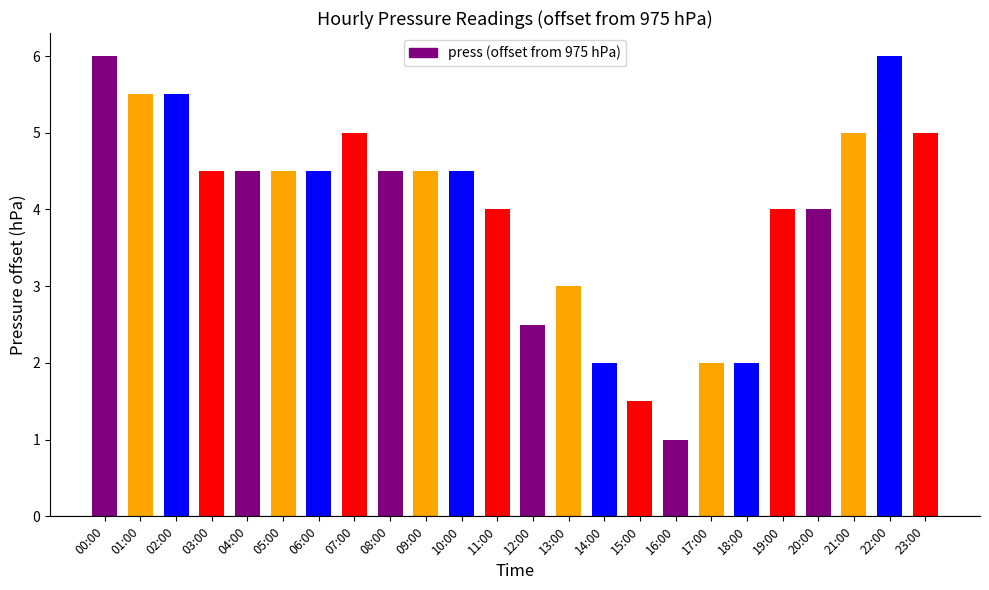

The chart shows a value of 6.5 at 08:00. True or false?

False